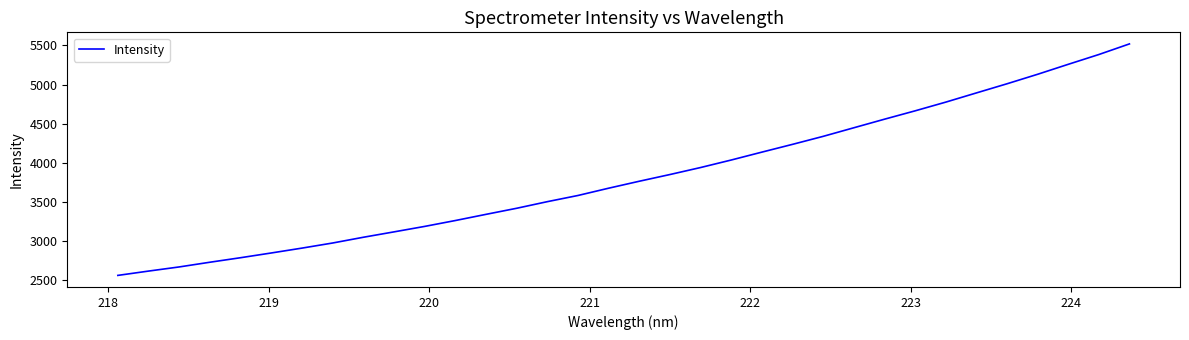

Reading left to right, transcribe all the data shown in this chart.

2562.0	2617.2	2670.1	2730.3	2788.0	2848.5	2910.6	2975.9	3049.2	3118.1	3187.9	3263.0	3341.9	3419.6	3504.1	3583.1	3676.1	3765.0	3850.7	3940.1	4036.2	4137.0	4236.2	4338.3	4448.0	4557.4	4664.2	4775.4	4892.9	5009.8	5131.1	5258.4	5383.5	5519.3